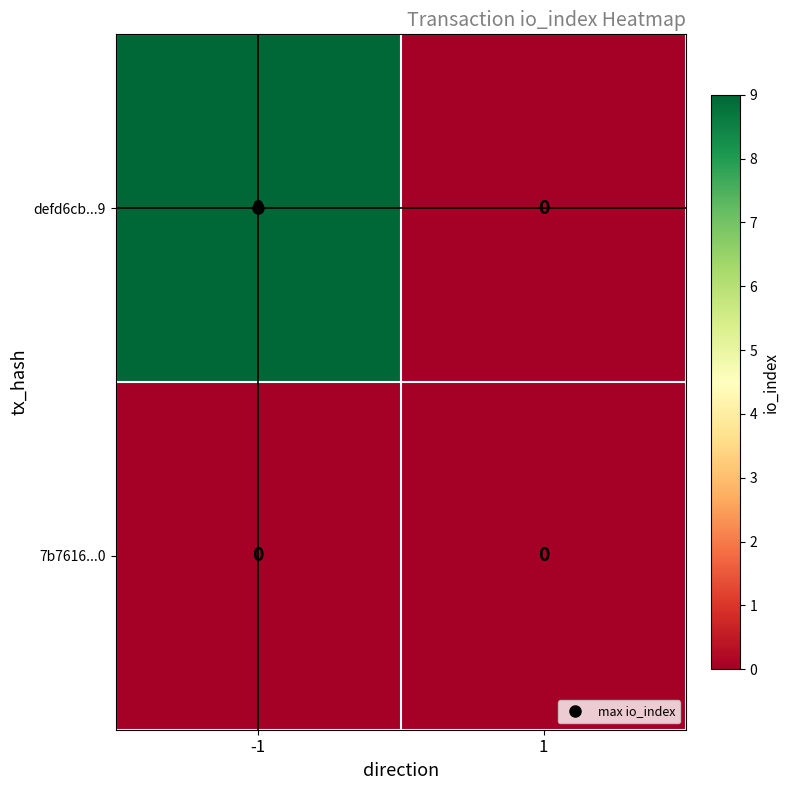

Which series has the largest total across all categories?

defd6cb...9